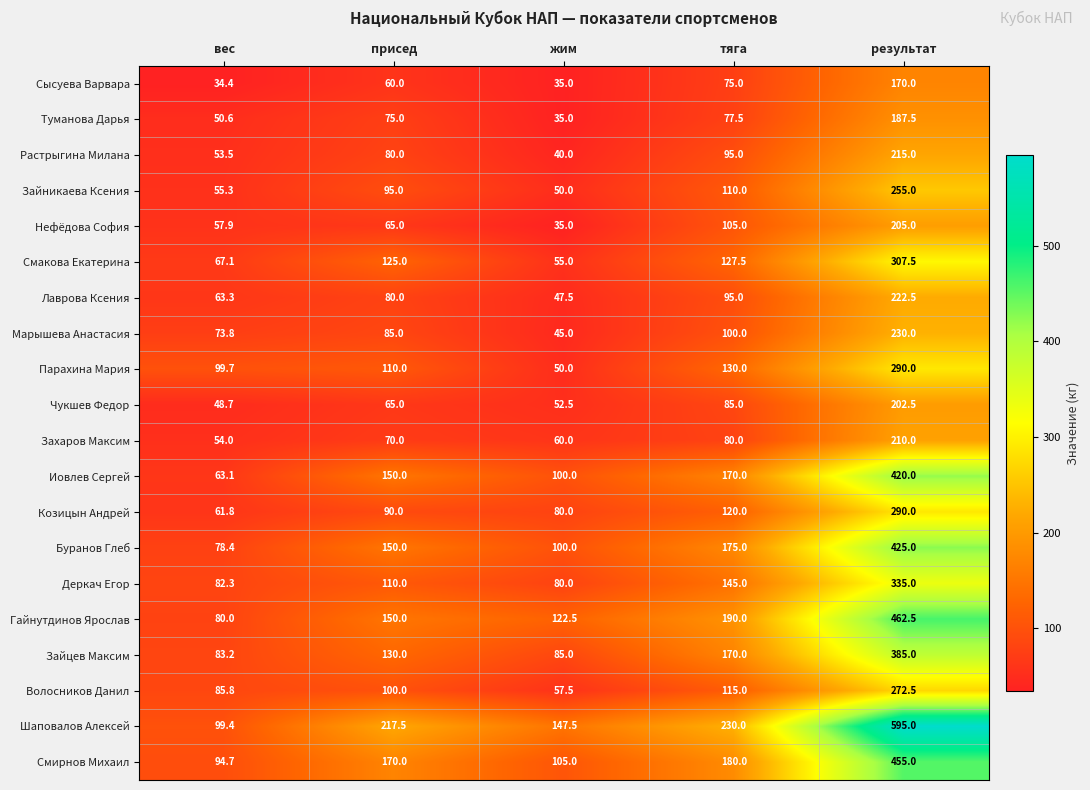

True or false: Захаров Максим has a value of 112.9 at результат.

False